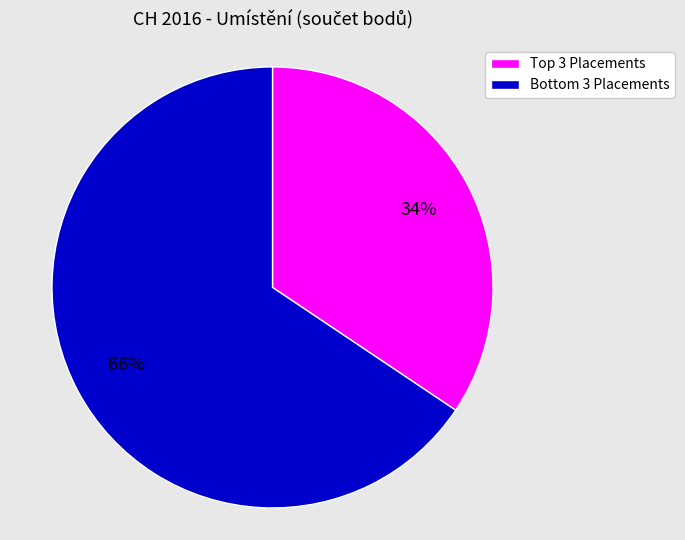

To the nearest percent, what is the average slice percentage?

50%